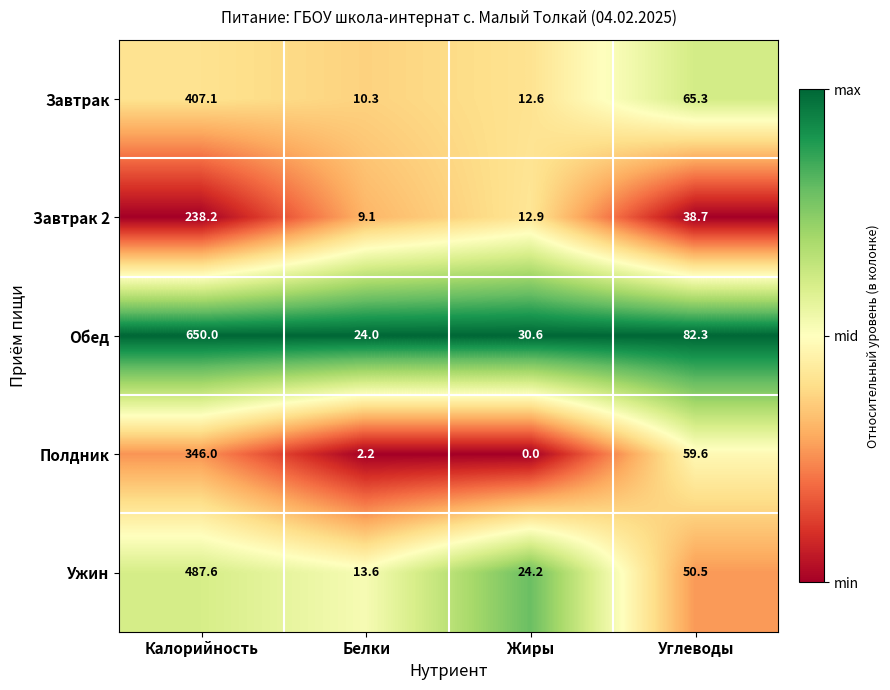

Which series changed the most between Калорийность and Жиры?

Обед